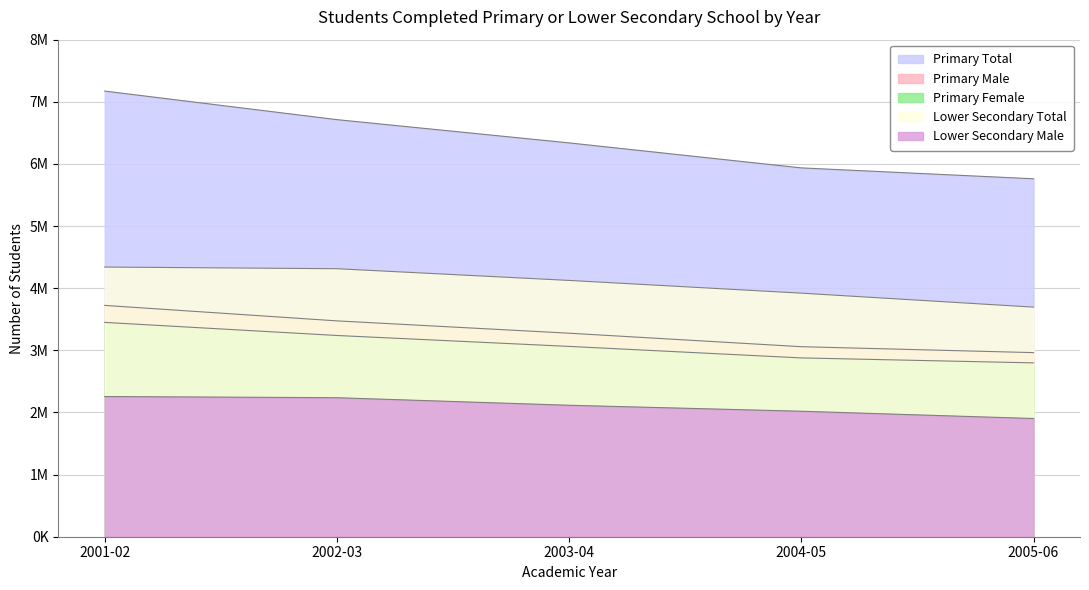

Rank the series by their maximum value, from lowest to highest.

Lower Secondary Male, Primary Female, Primary Male, Lower Secondary Total, Primary Total